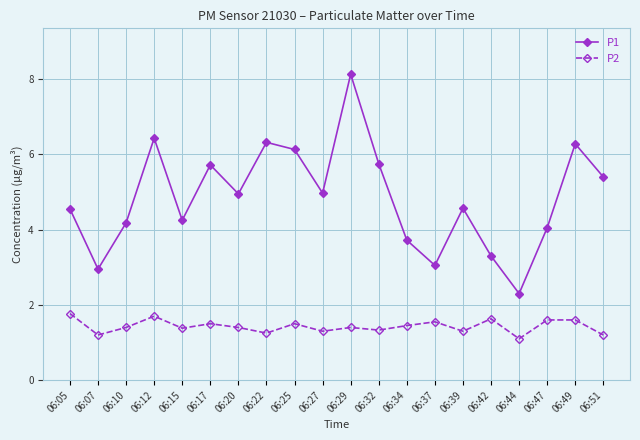

What is the value of the P2 point at the 17th from the left?

1.1